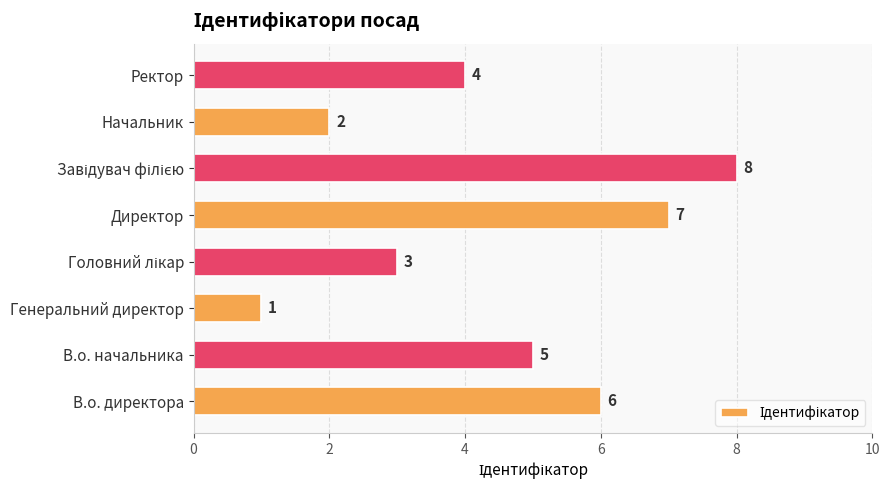

Are the bars horizontal?

Yes